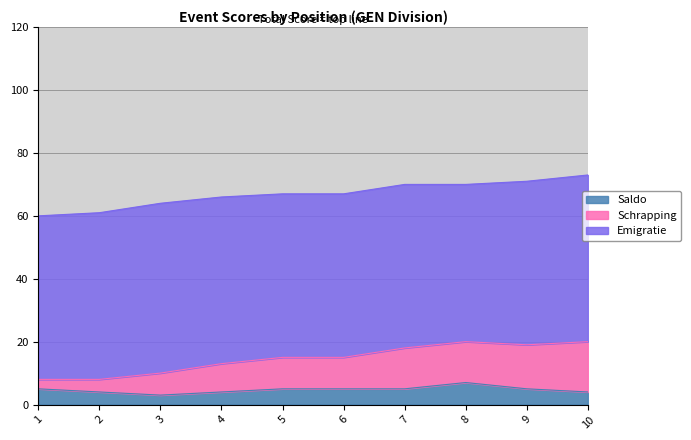

Does the chart have visible grid lines?

Yes